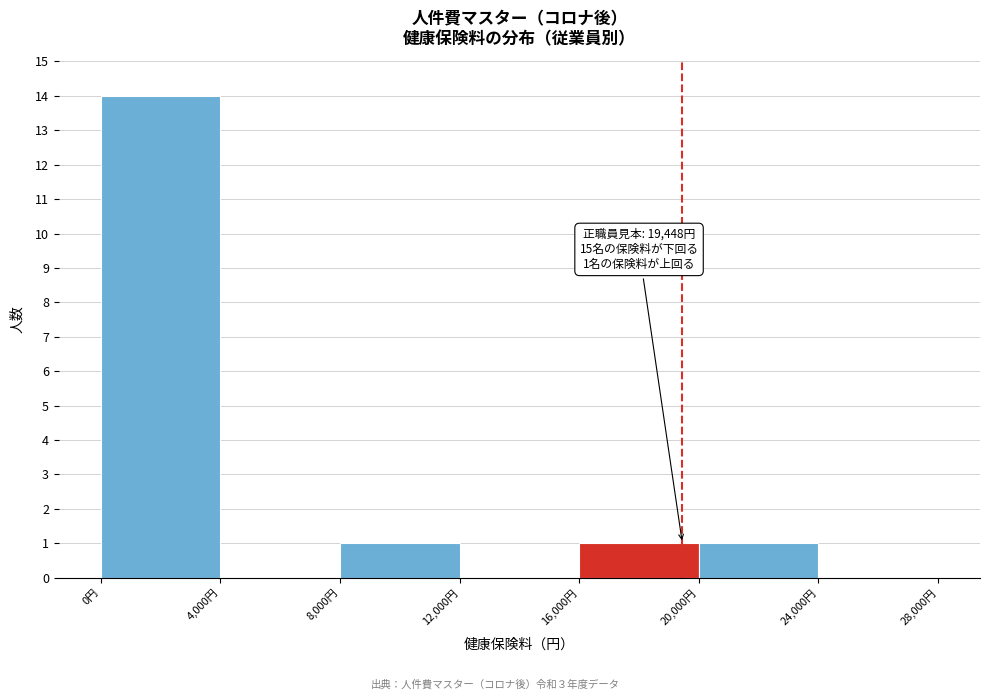

Over which range of the x-axis is the bar tallest?

0 to 4000